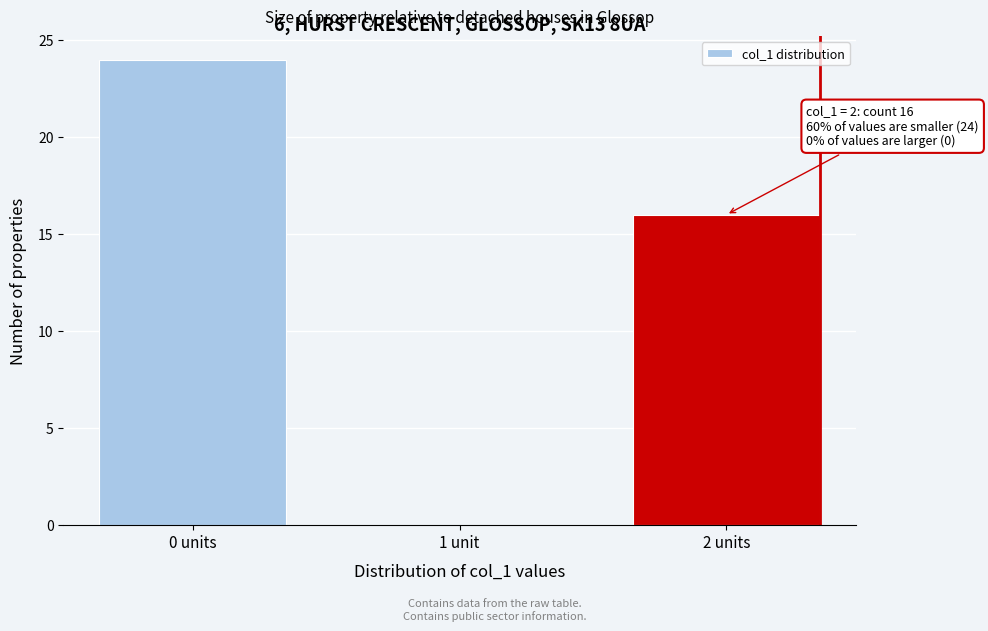

Reading left to right, what are all the values shown in this chart?

0 units=24	1 unit=0	2 units=16